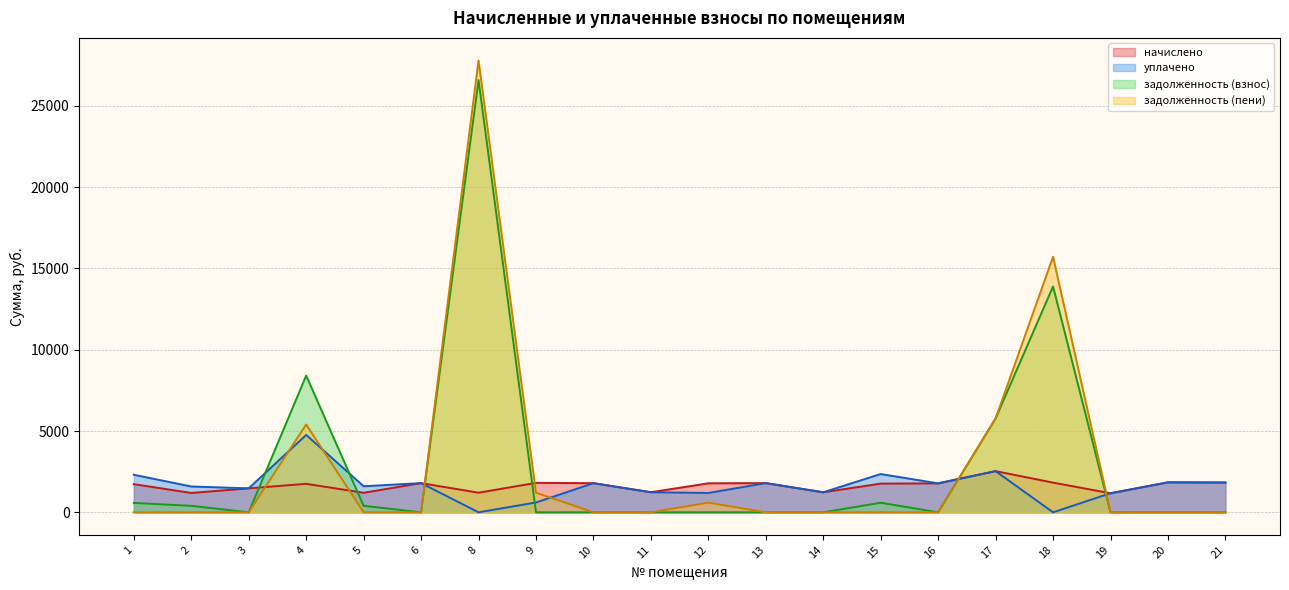

Is it true that задолженность (взнос) equals 588.7 at 15?

True